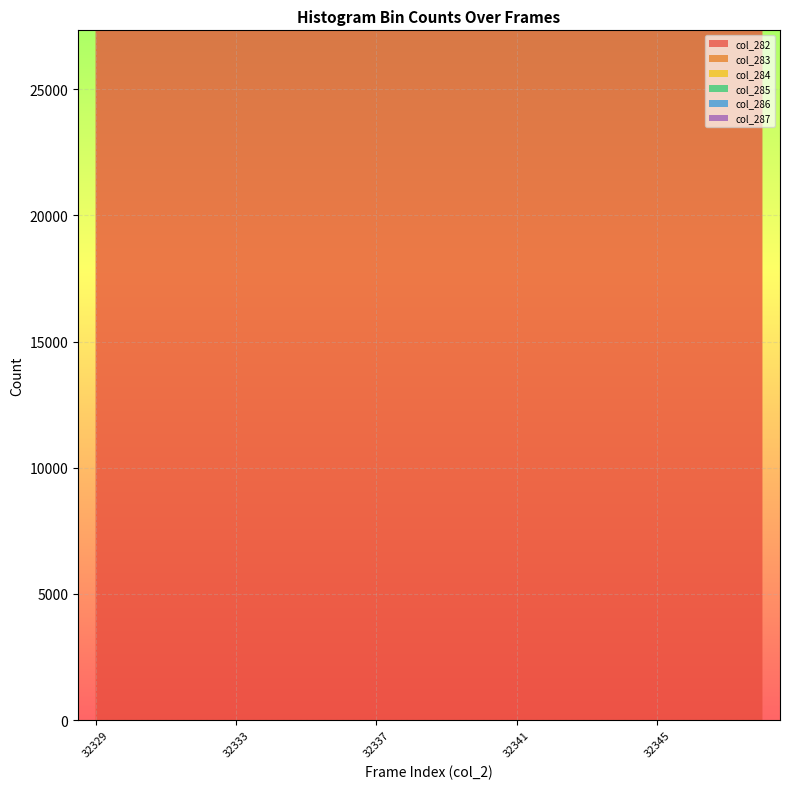

What are all the series names shown in the legend?

col_282, col_283, col_284, col_285, col_286, col_287